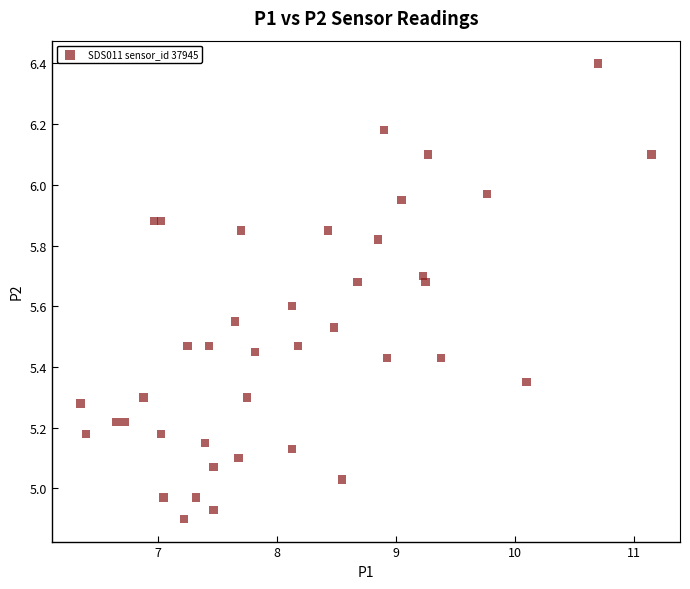

What is the range of X values (max minus min)?

4.8